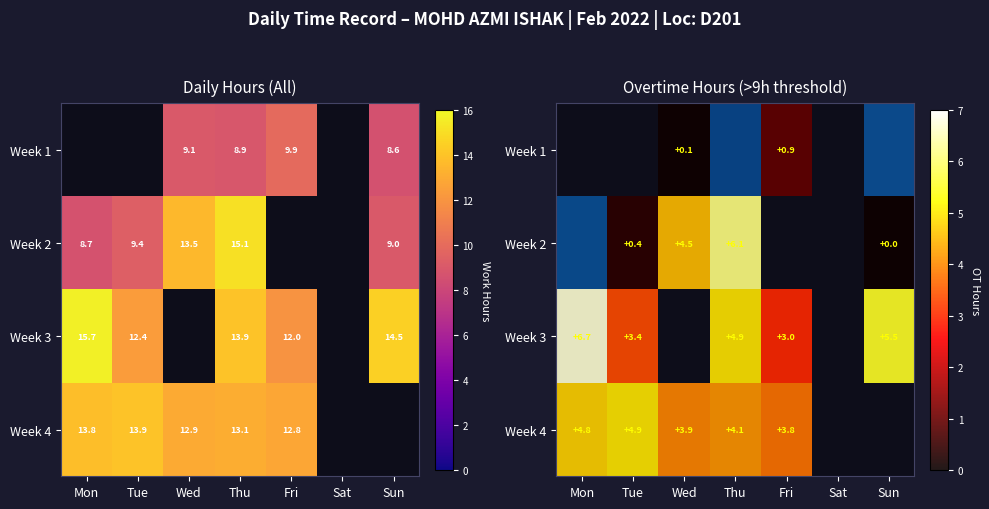

The Week 3 series shows 3.0 at Fri. True or false?

True